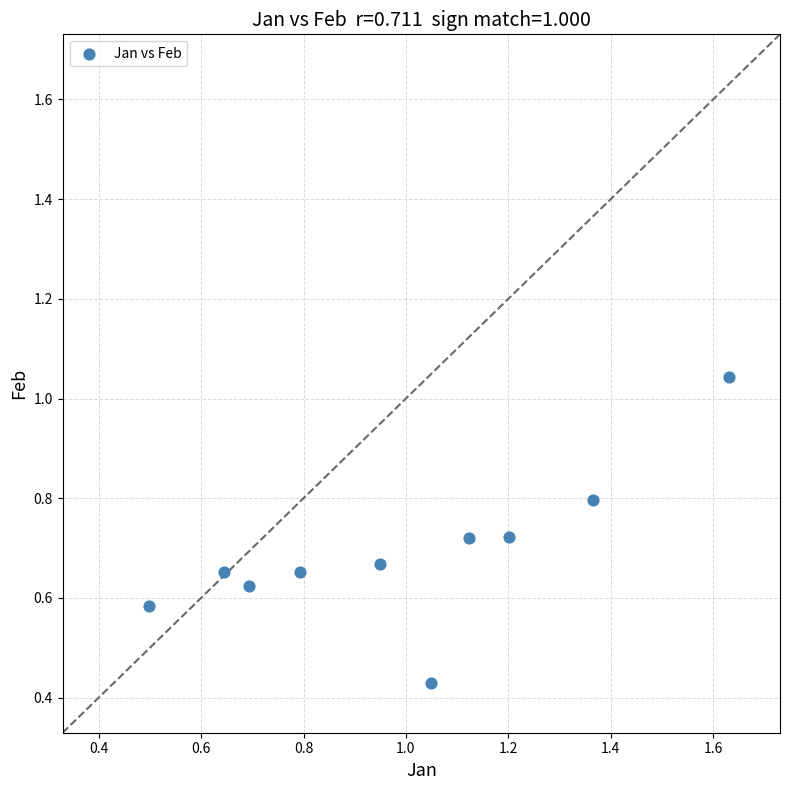

What is the range of X values (max minus min)?

1.1